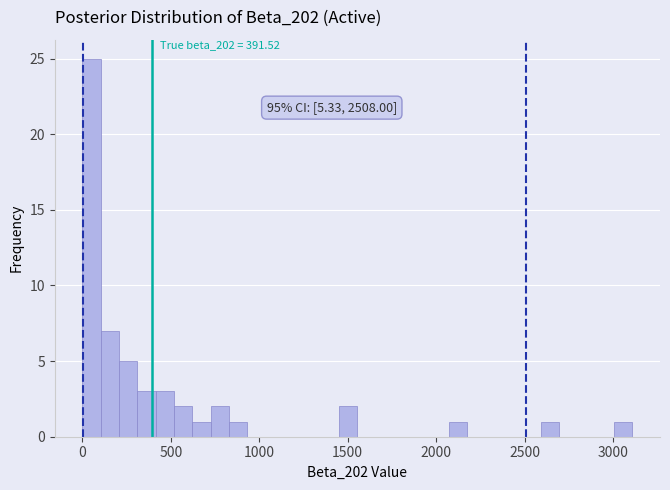

Around what value on the x-axis is the tallest bar? Give the approximate position of its centre, as read against the axis.

50